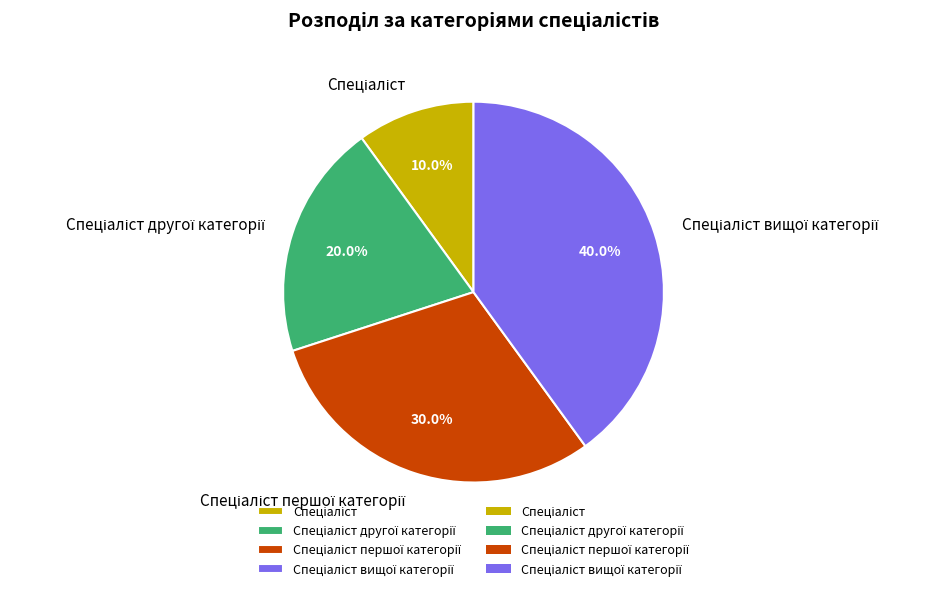

Is there a majority slice in this chart?

No